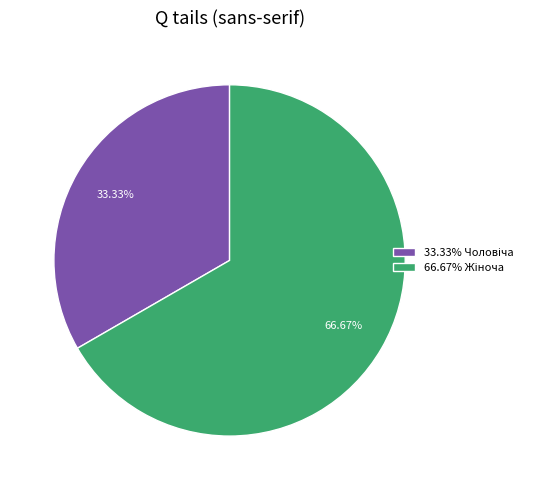

Is there any slice that represents more than half of the pie?

Yes